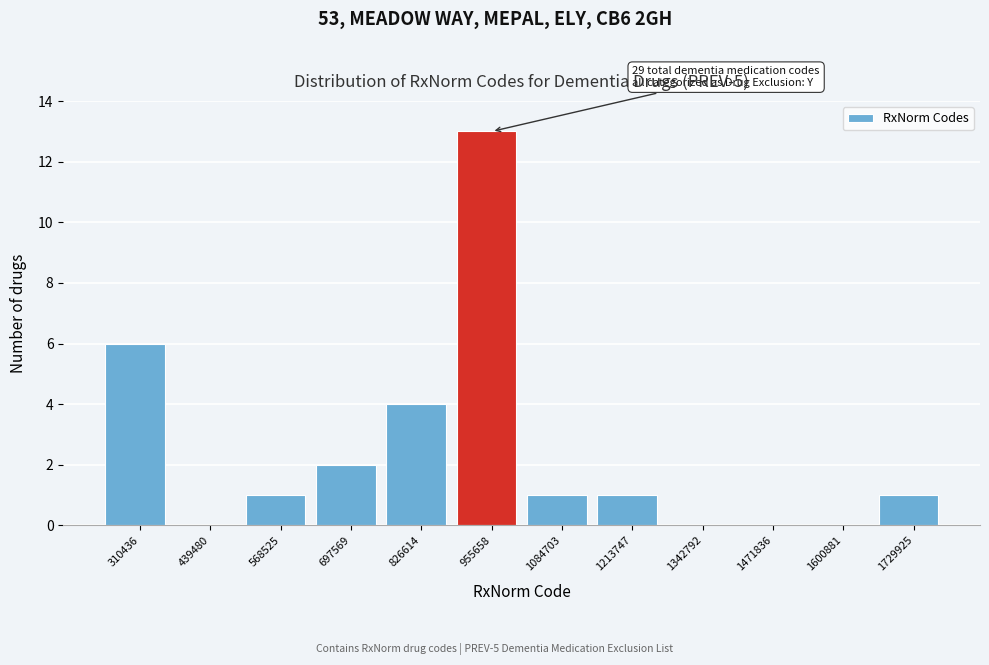

Reading left to right, list all the values displayed in this chart.

310436=6	439480=0	568525=1	697569=2	826614=4	955658=13	1084703=1	1213747=1	1342792=0	1471836=0	1600881=0	1729925=1